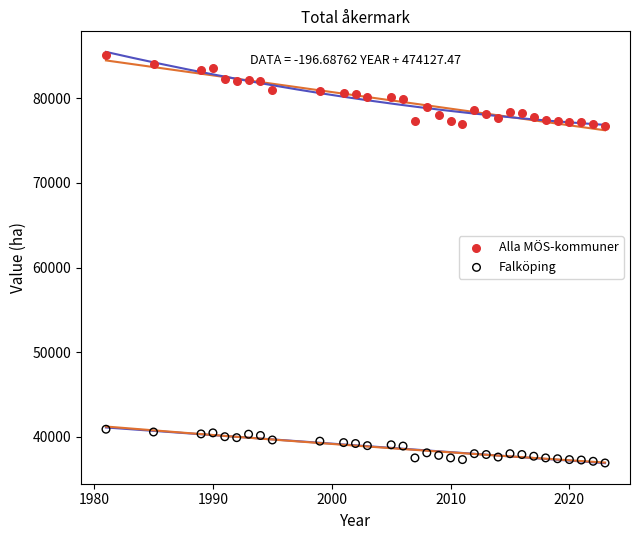

Which series reaches the maximum Y coordinate?

Alla MÖS-kommuner